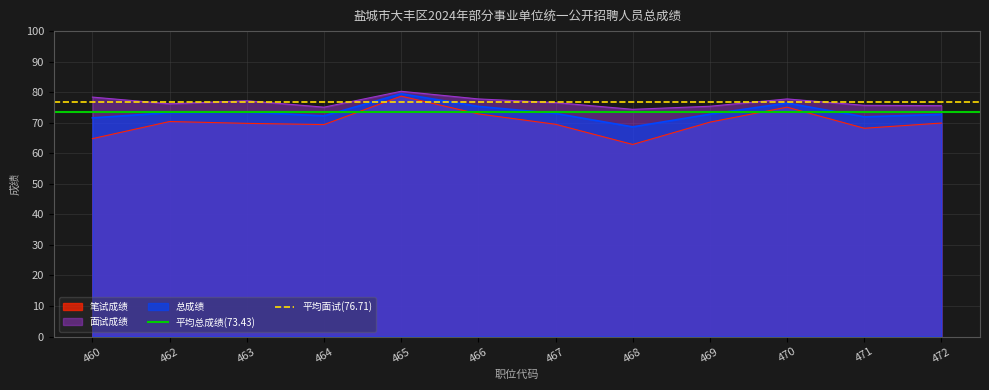

What is the highest value of the 平均面试(76.71) series?

76.7